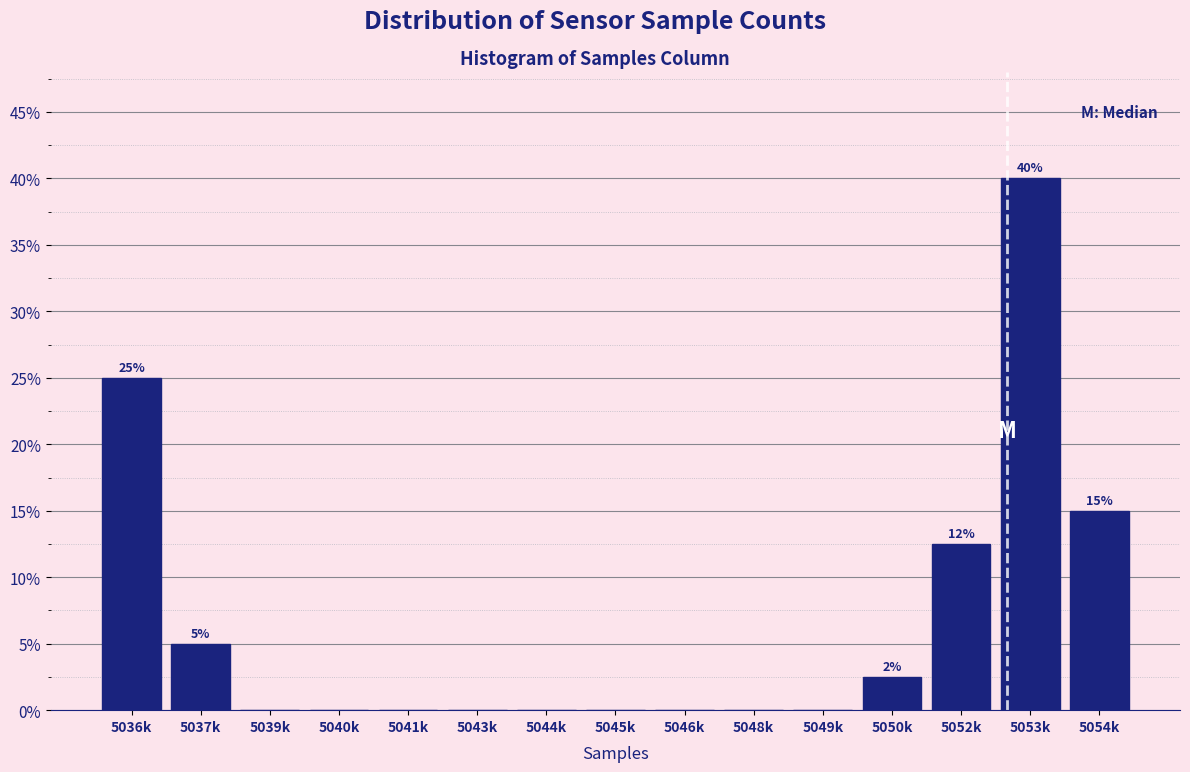

Reading left to right, list all the values displayed in this chart.

5036k=25.0	5037k=5.0	5039k=0.0	5040k=0.0	5041k=0.0	5043k=0.0	5044k=0.0	5045k=0.0	5046k=0.0	5048k=0.0	5049k=0.0	5050k=2.5	5052k=12.5	5053k=40.0	5054k=15.0